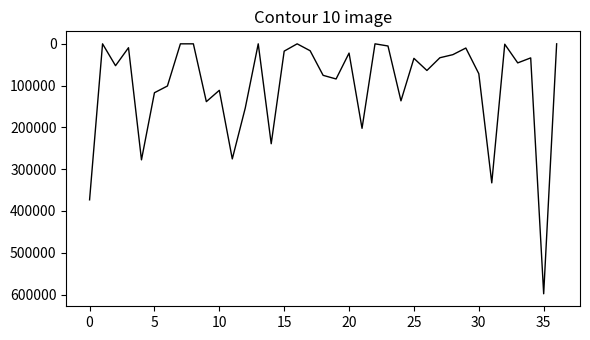

What is the maximum value shown in the chart?

598221.0